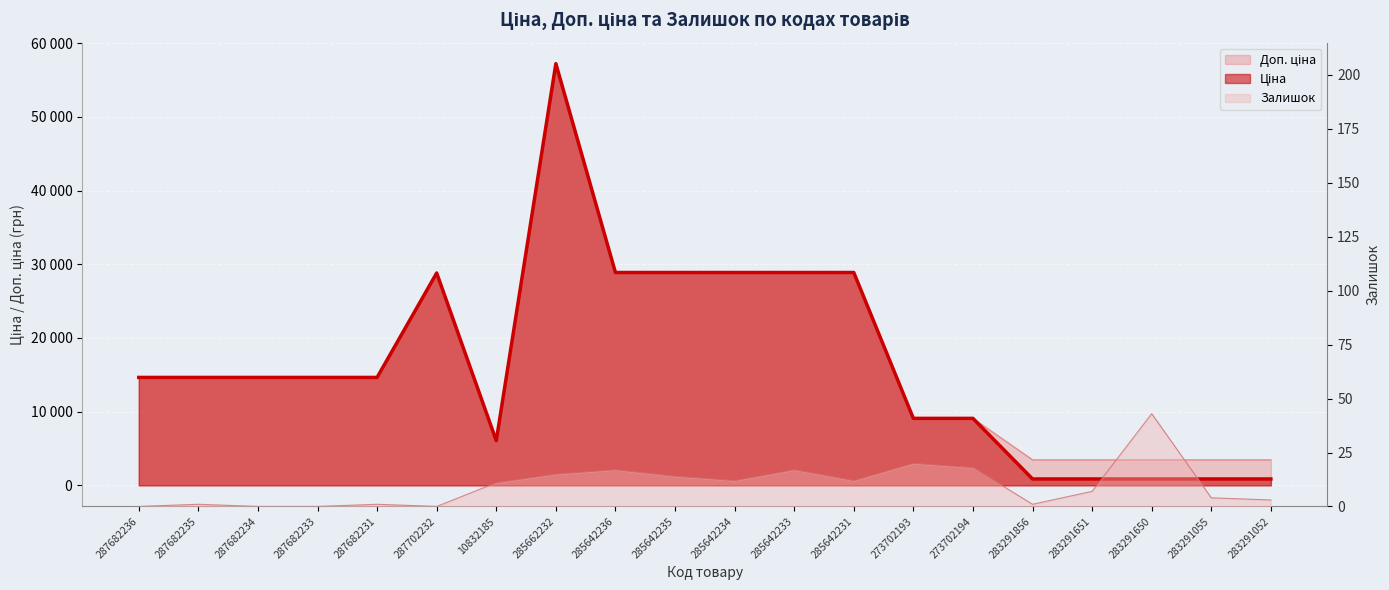

The Доп. ціна series shows 6067.2 at 10832185. True or false?

True